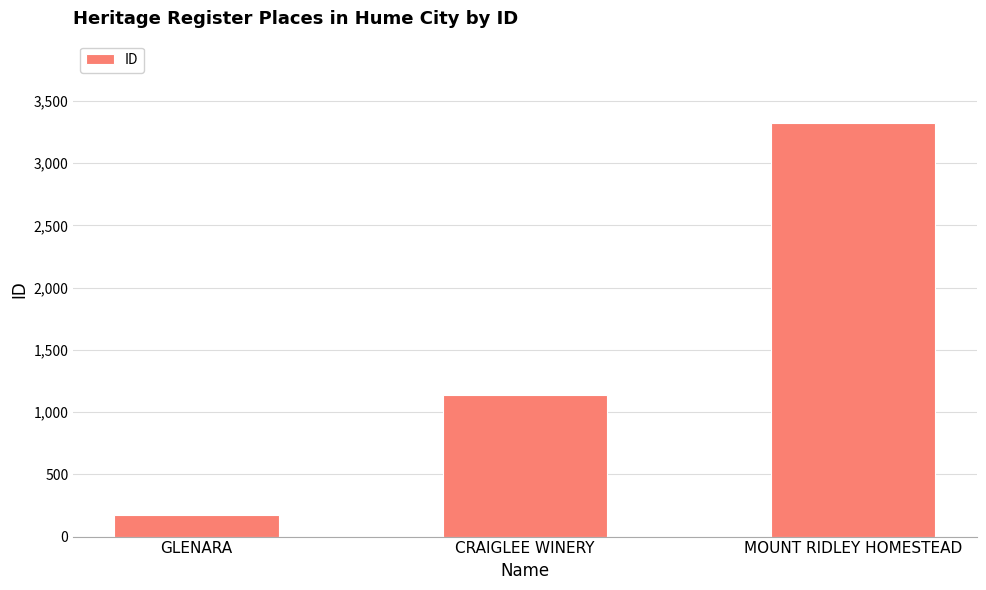

Count the number of categories in the chart.

3